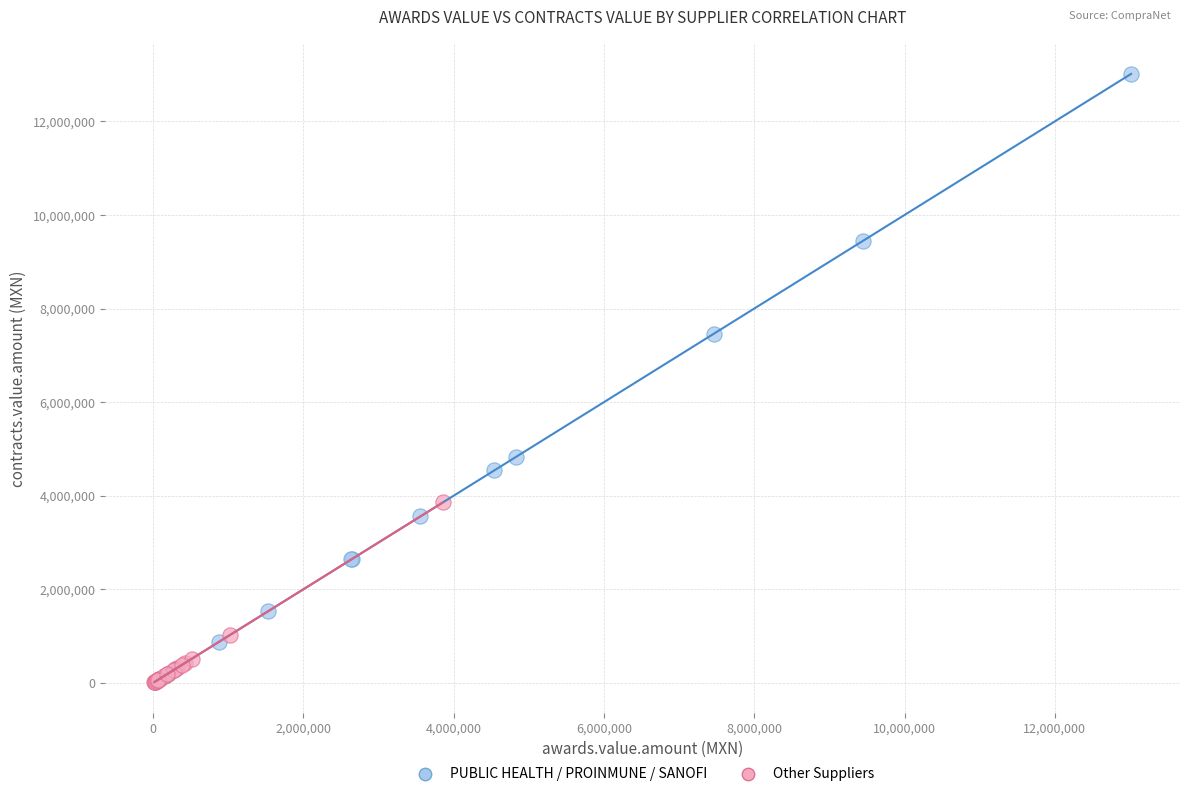

What are all the series names shown in the legend?

PUBLIC HEALTH / PROINMUNE / SANOFI, Other Suppliers